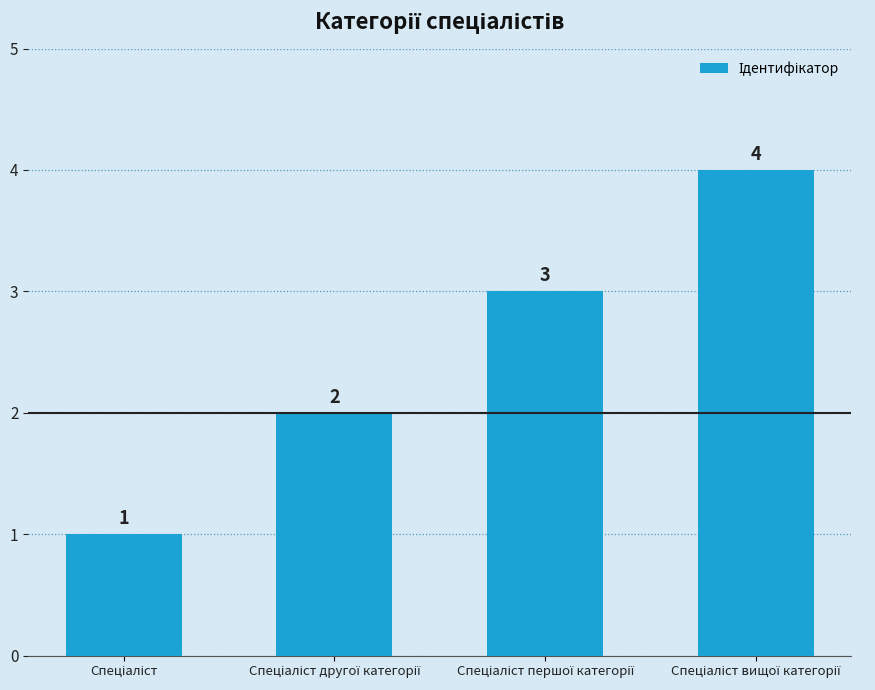

What is the minimum value shown in the chart?

1